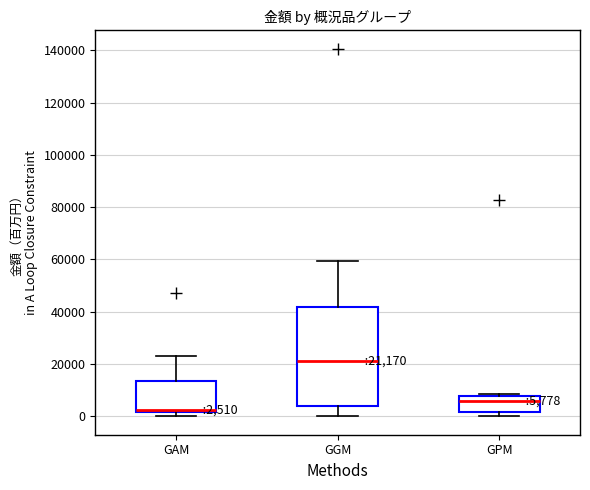

Comparing the boxes themselves (not the whiskers), which one is the tallest?

GGM